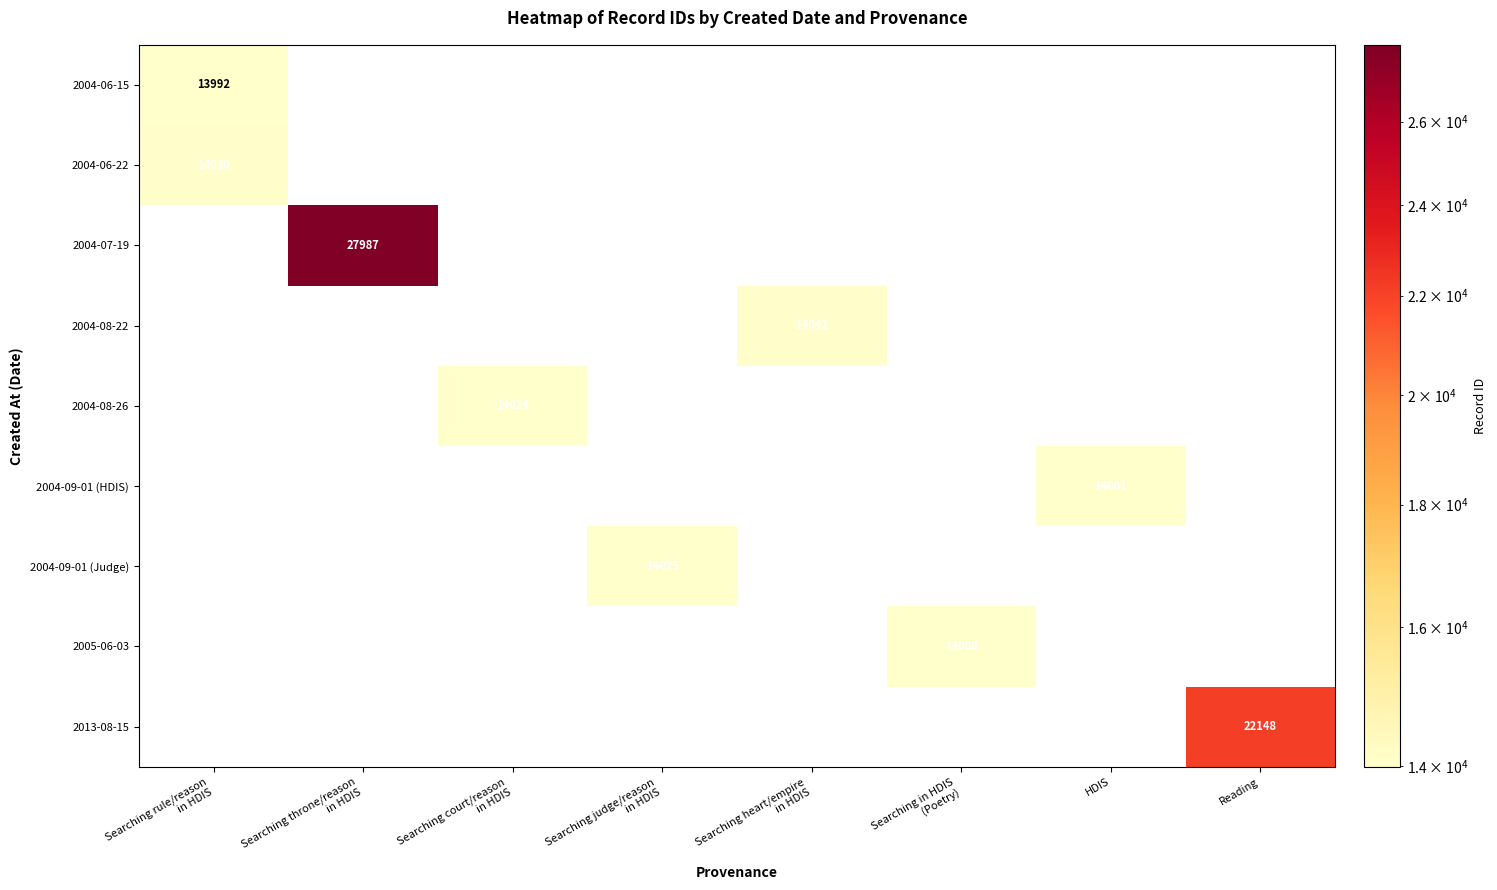

What is the greatest value displayed?

27987